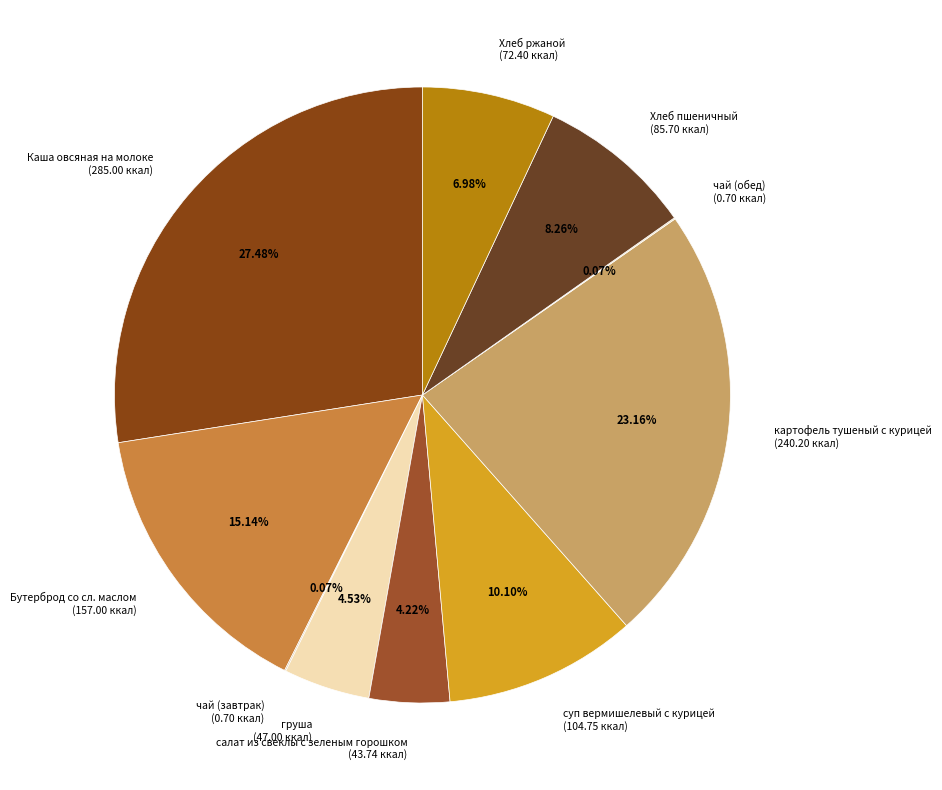

Between Хлеб пшеничный and груша, which is larger?

Хлеб пшеничный